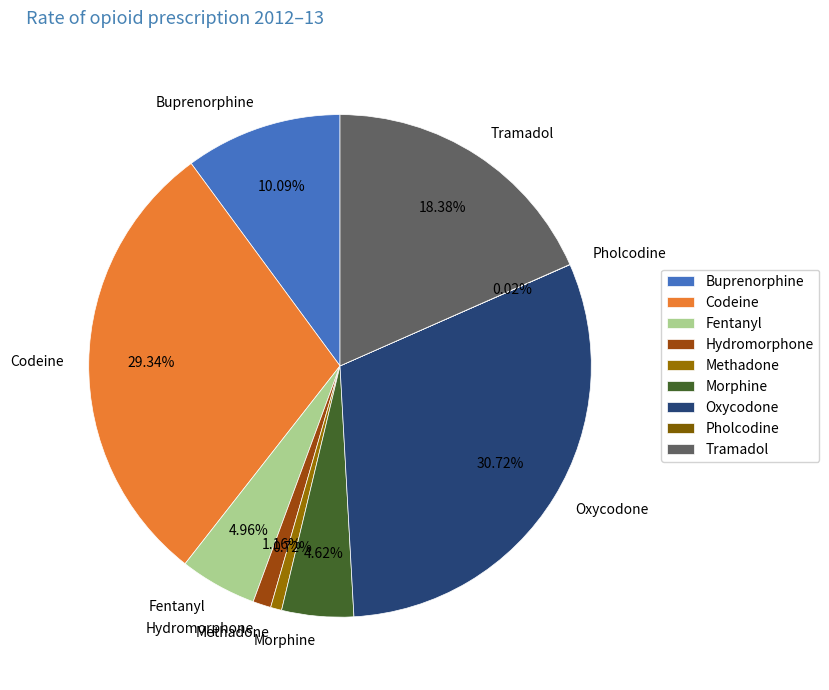

What percentage is NOT represented by Fentanyl?

95.0%